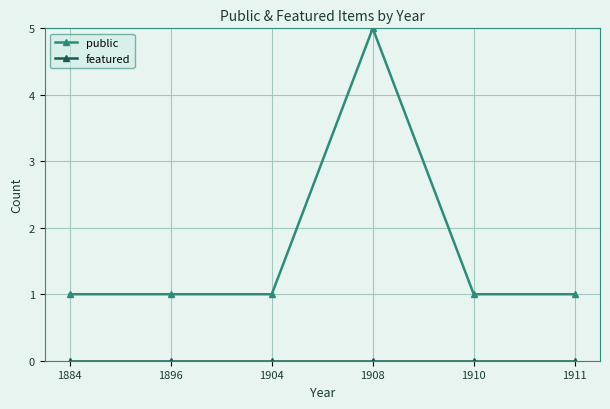

True or false: public has a value of 0 at 1896.

False